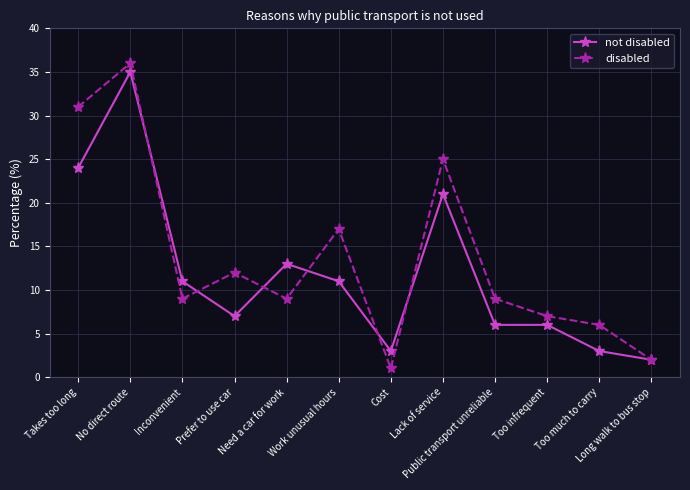

What are all the series names shown in the legend?

not disabled, disabled